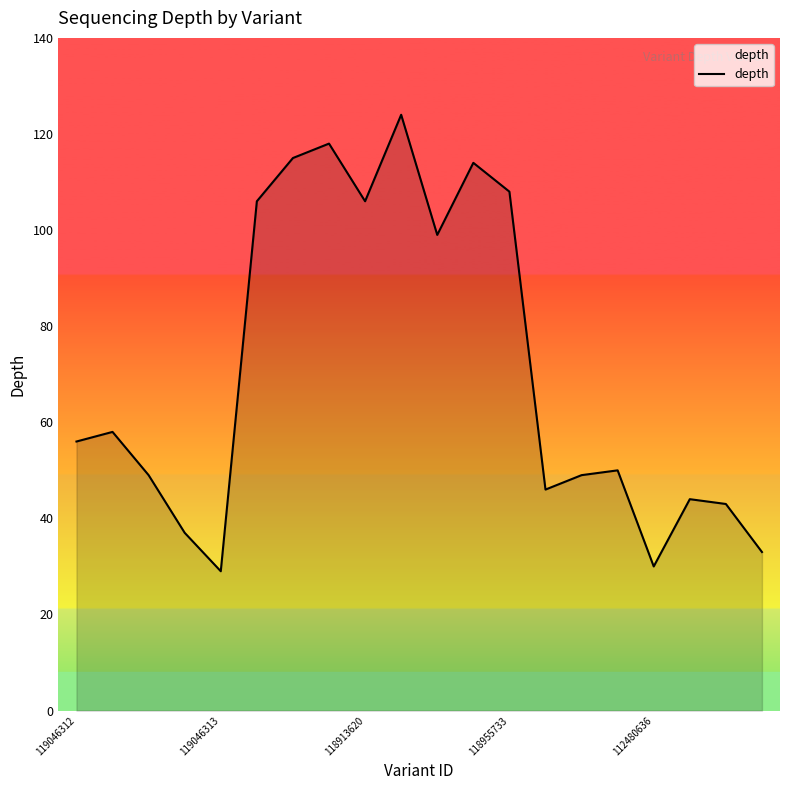

What is the smallest value displayed?

29